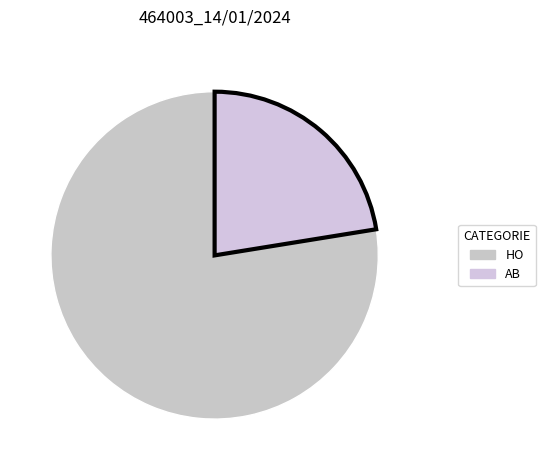

To the nearest percent, what portion does AB represent?

22%